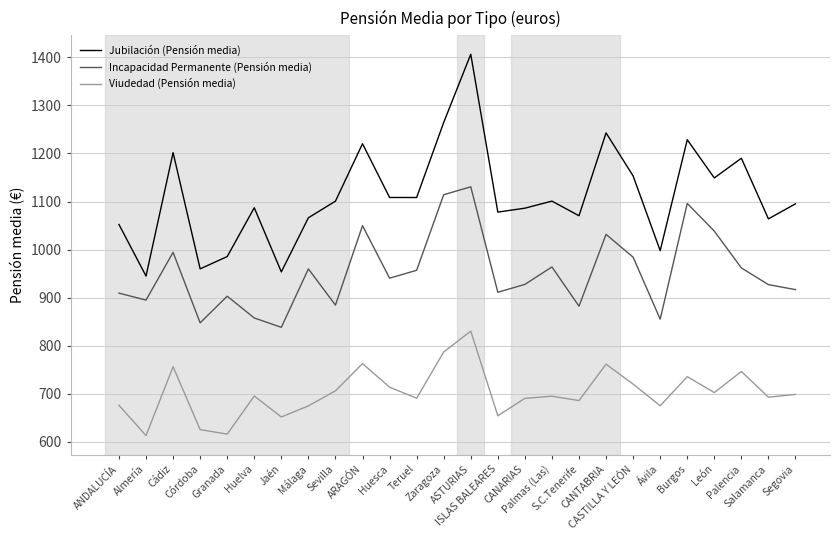

Count the number of categories in the chart.

26